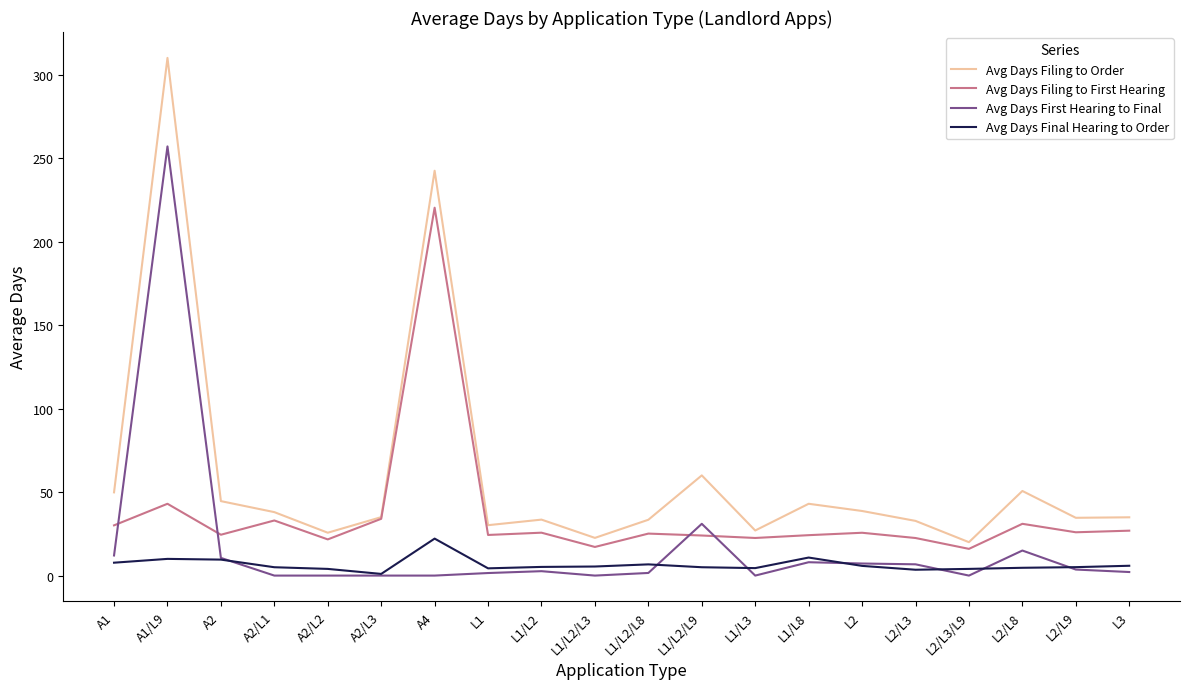

The value of Avg Days Filing to Order at L2 is 38.7. True or false?

True